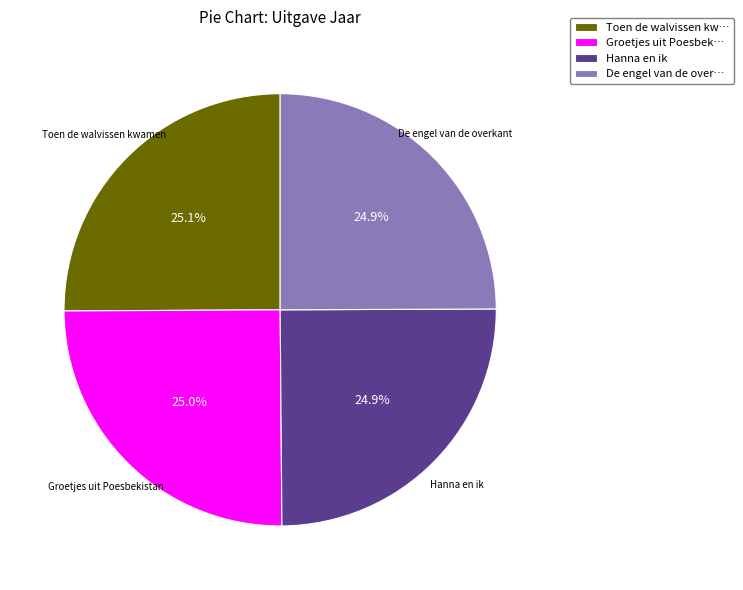

What is the ratio of the value at Groetjes uit Poesbek… to the value at Hanna en ik?

1.0